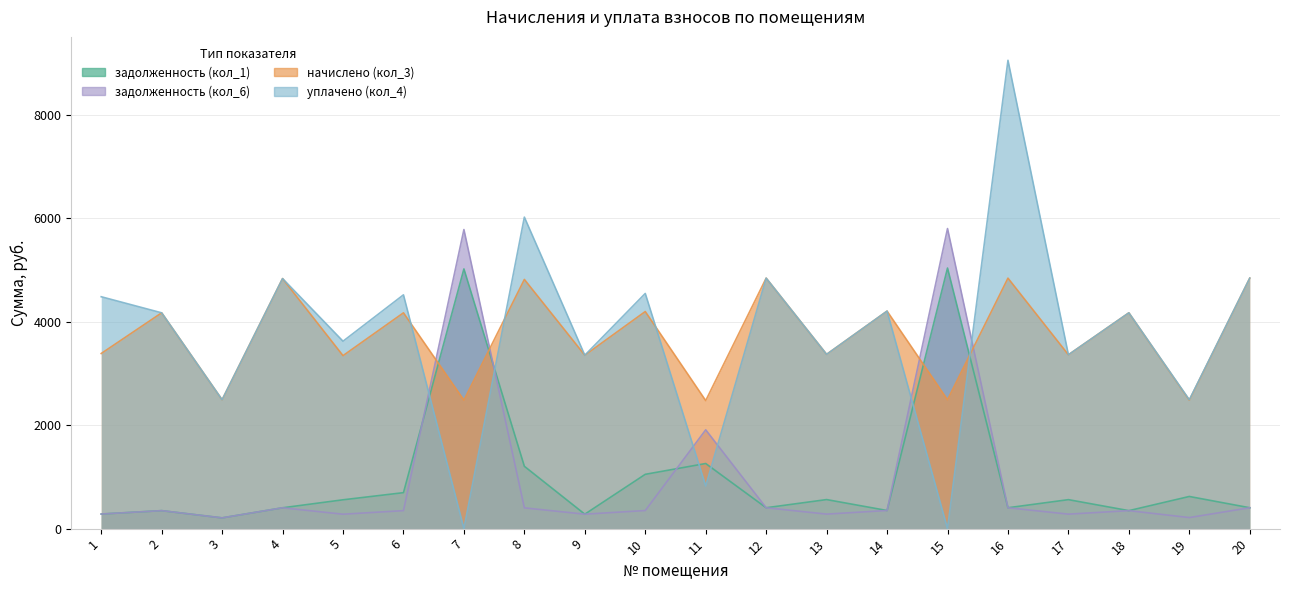

At which label does уплачено (кол_4) first exceed 4173?

1